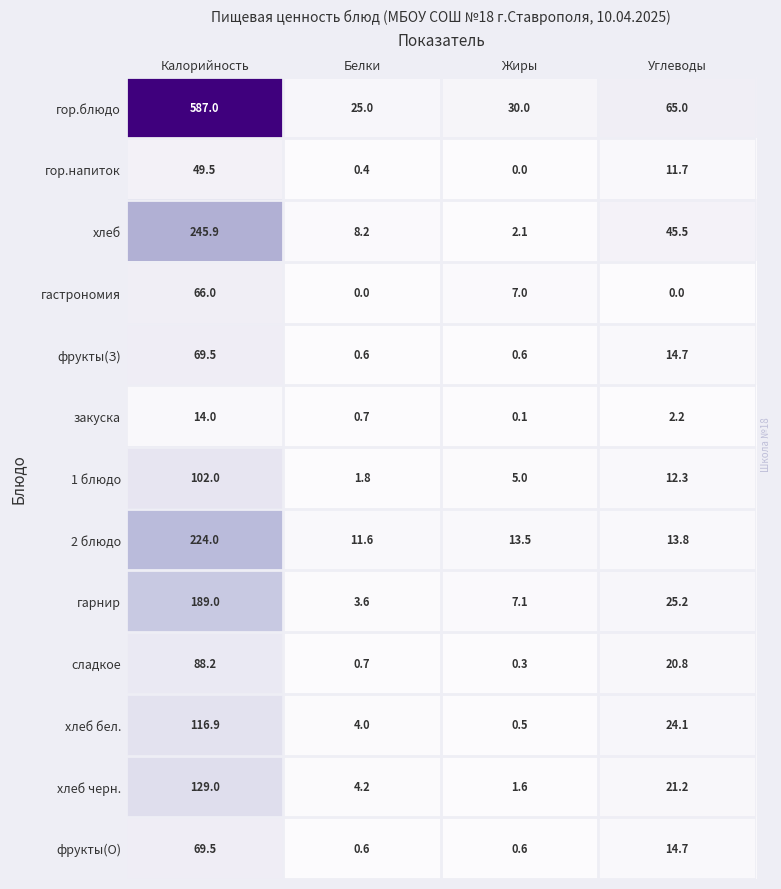

At which label is закуска closest to 7?

Углеводы